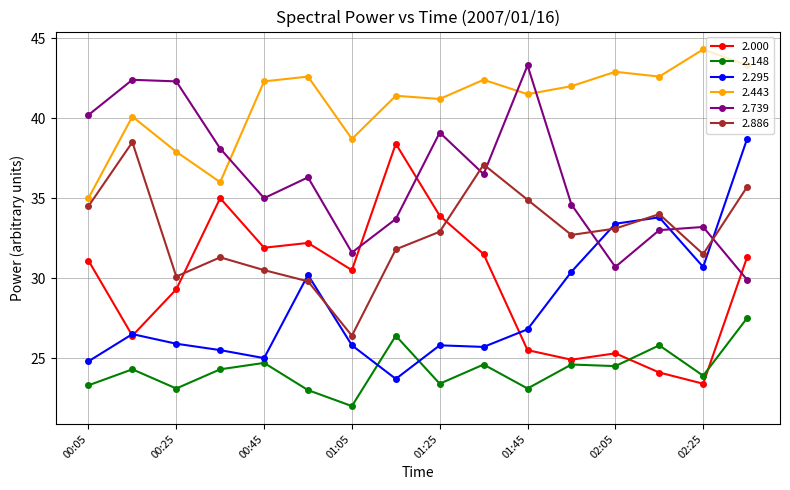

What is the highest value of the 2.148 series?

27.5